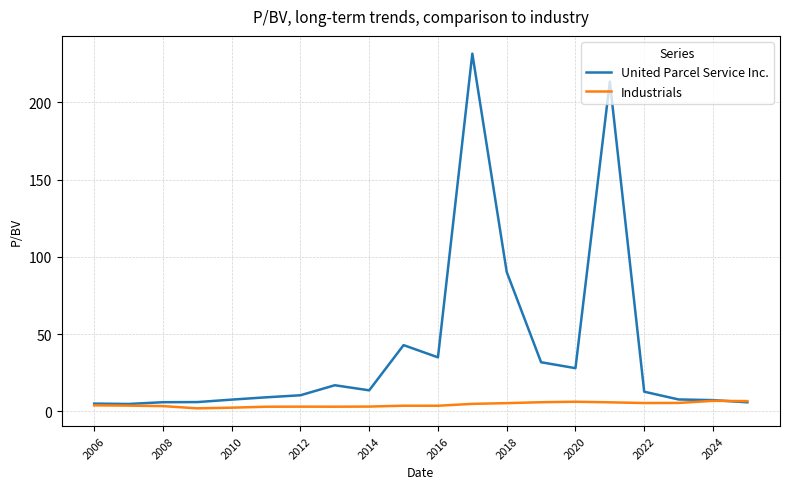

Rank the series by their average value, from lowest to highest.

Industrials, United Parcel Service Inc.